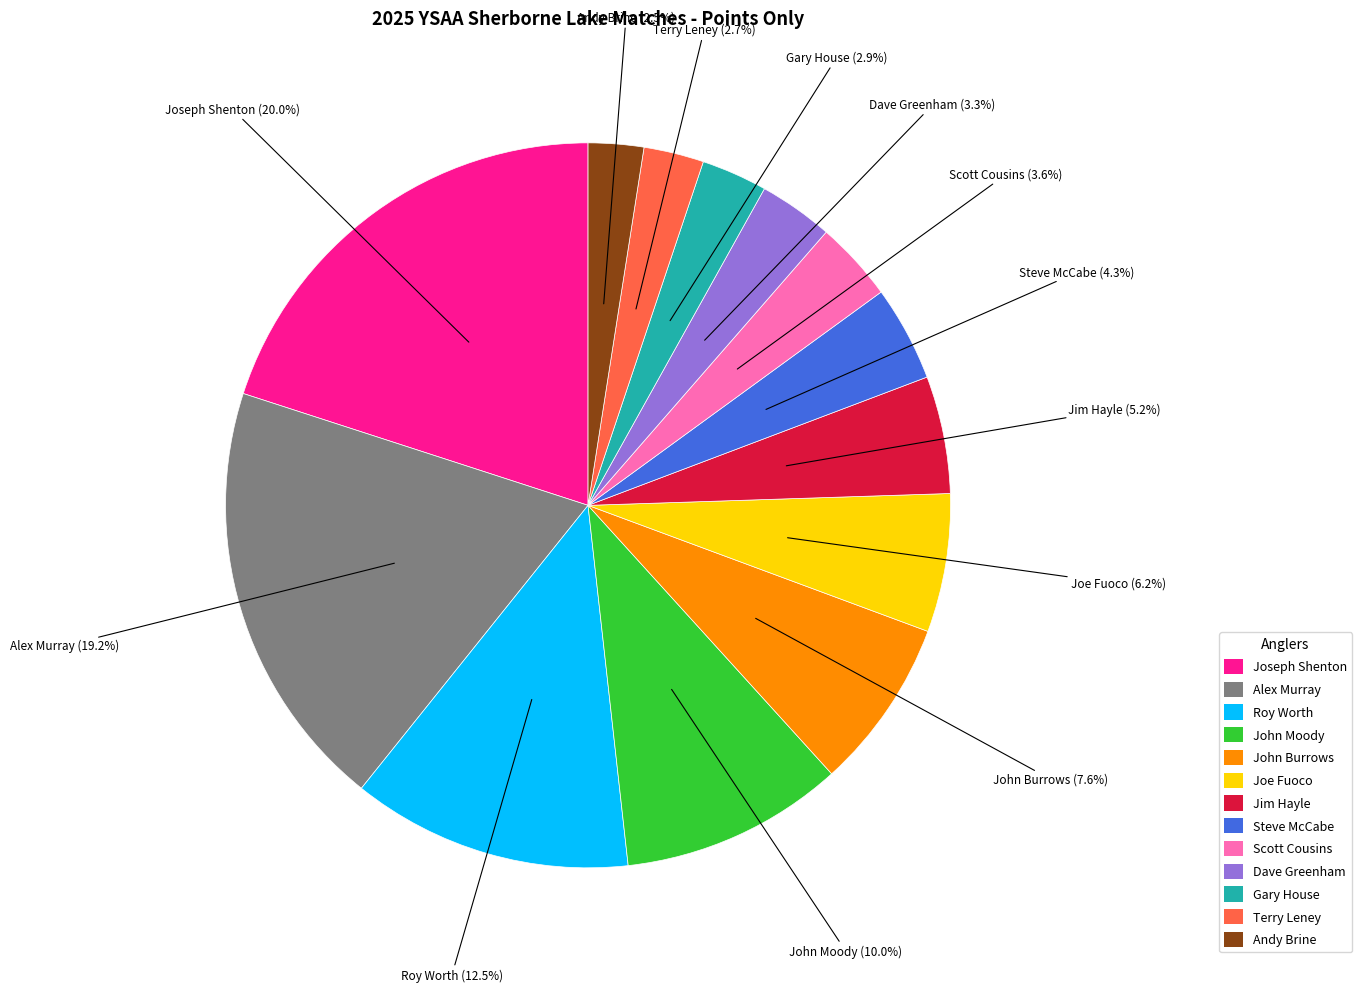

Is there a majority slice in this chart?

No